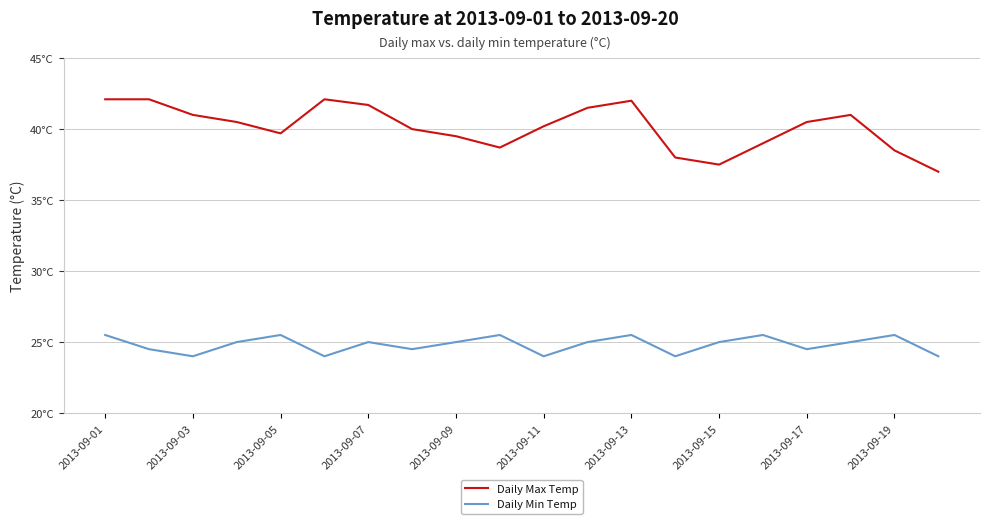

What are all the series names shown in the legend?

Daily Max Temp, Daily Min Temp